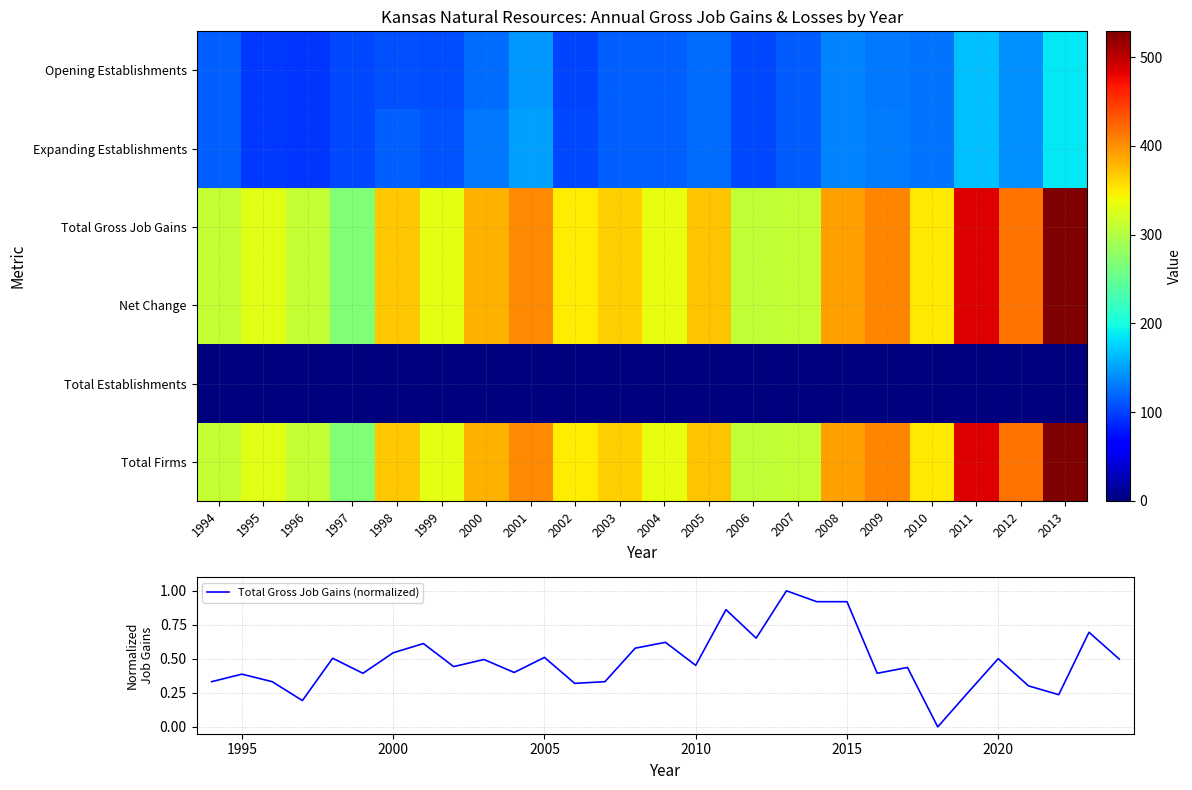

The value of Total Gross Job Gains (normalized) at 1995 is 0.1. True or false?

False